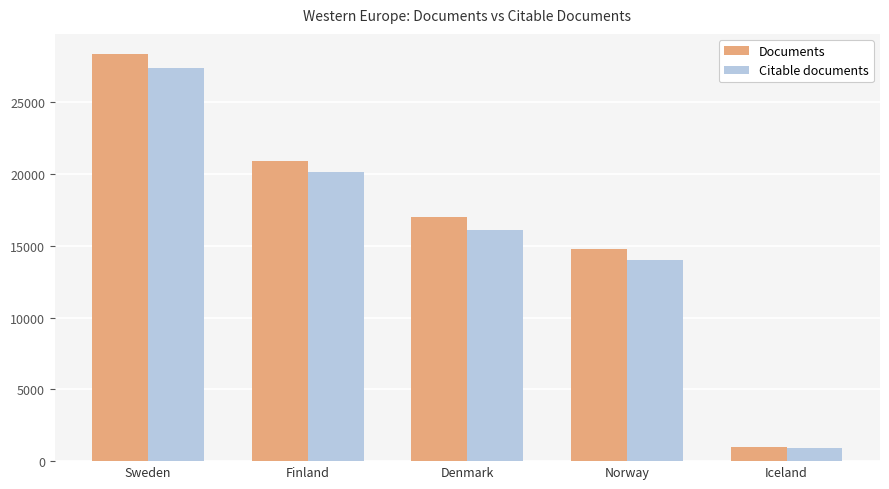

What is the label of the 4th bar from the left?

Norway